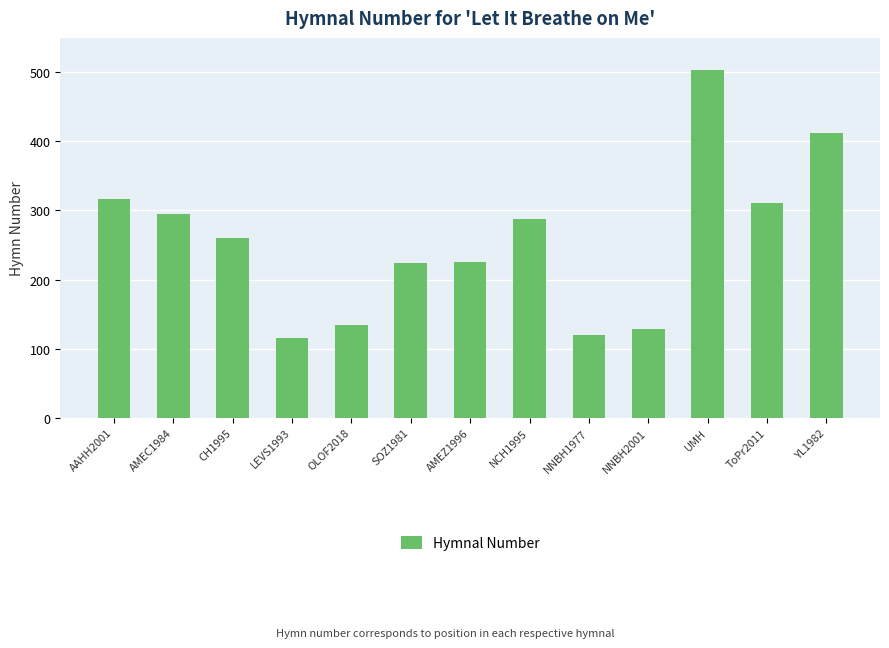

True or false: the data shows 398 at AMEC1984.

False